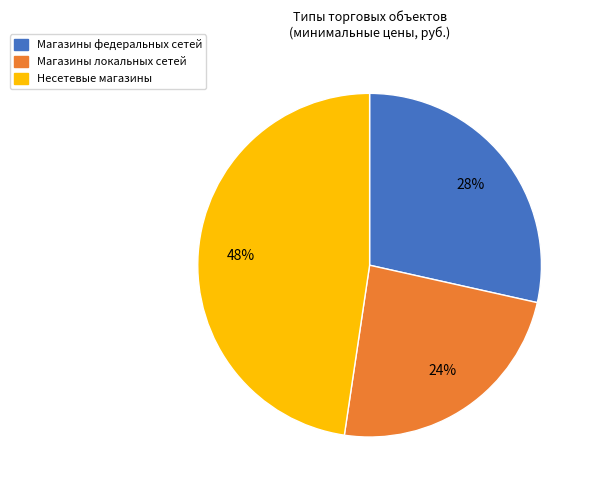

Which slice is the largest?

Несетевые магазины